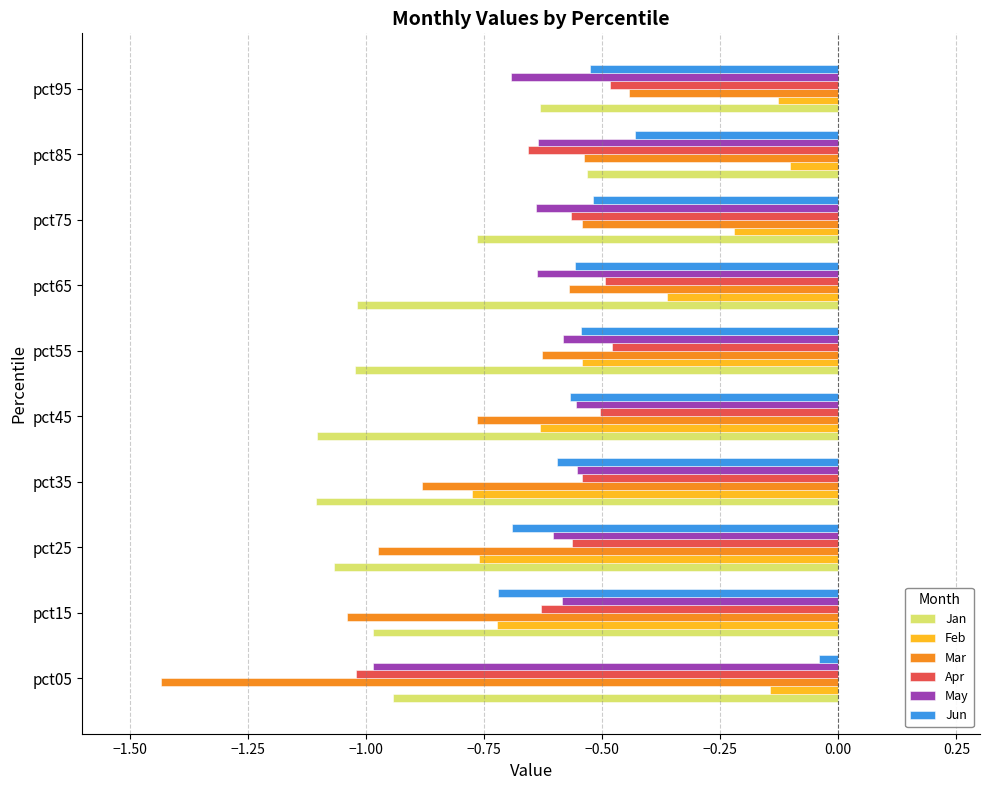

Which series has the largest total across all categories?

Feb